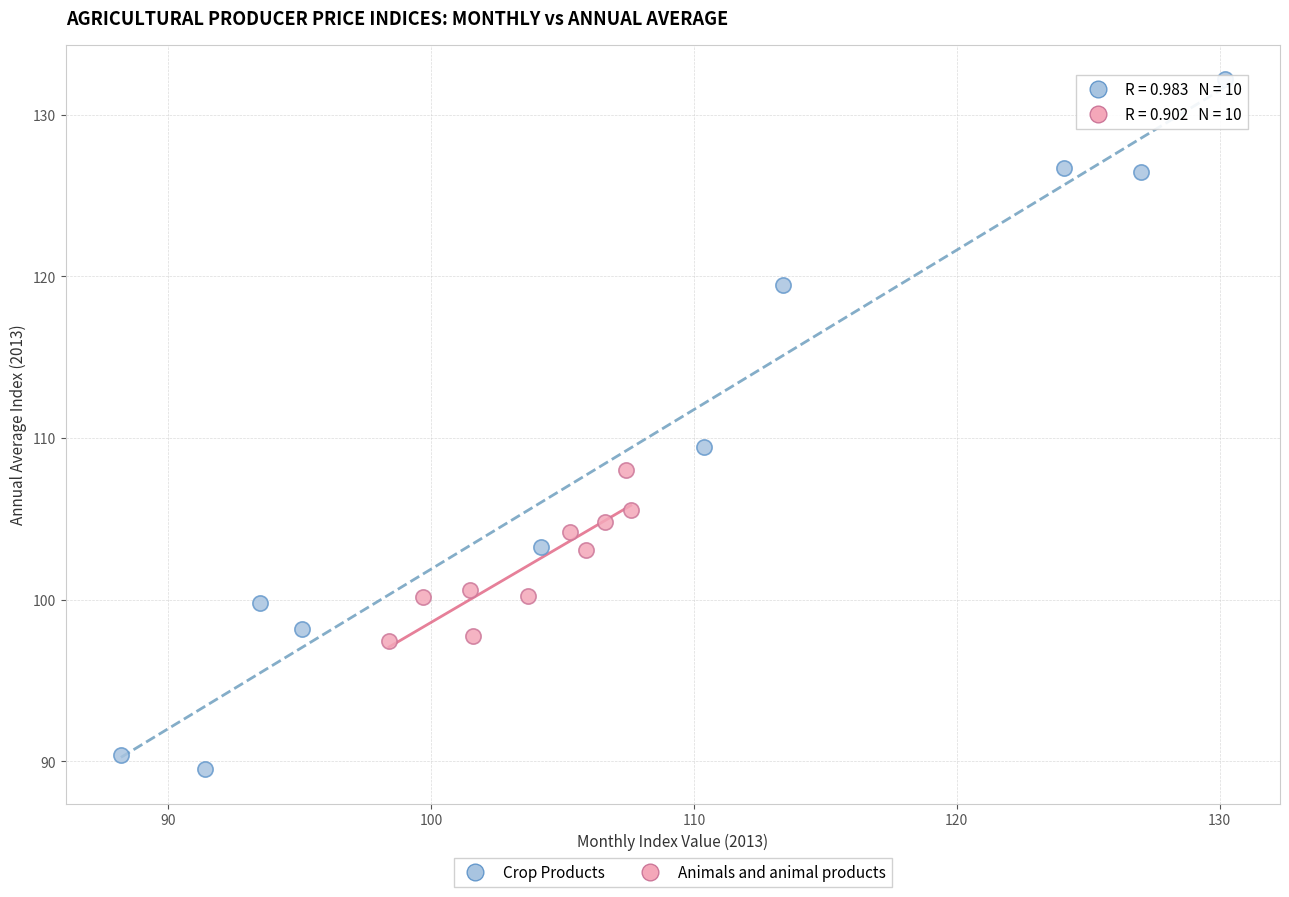

Which series reaches the minimum Y coordinate?

Crop Products